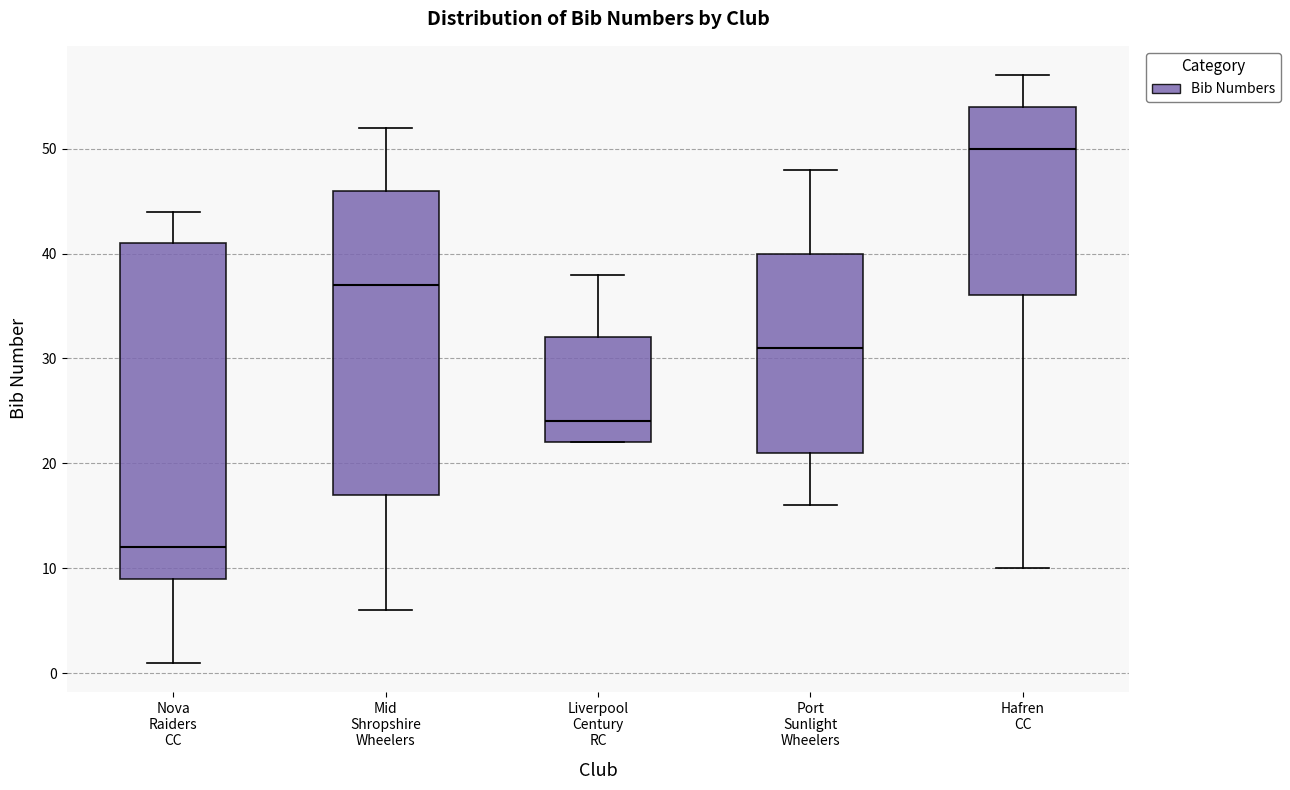

Comparing the boxes themselves (not the whiskers), which one is the tallest?

Nova Raiders CC